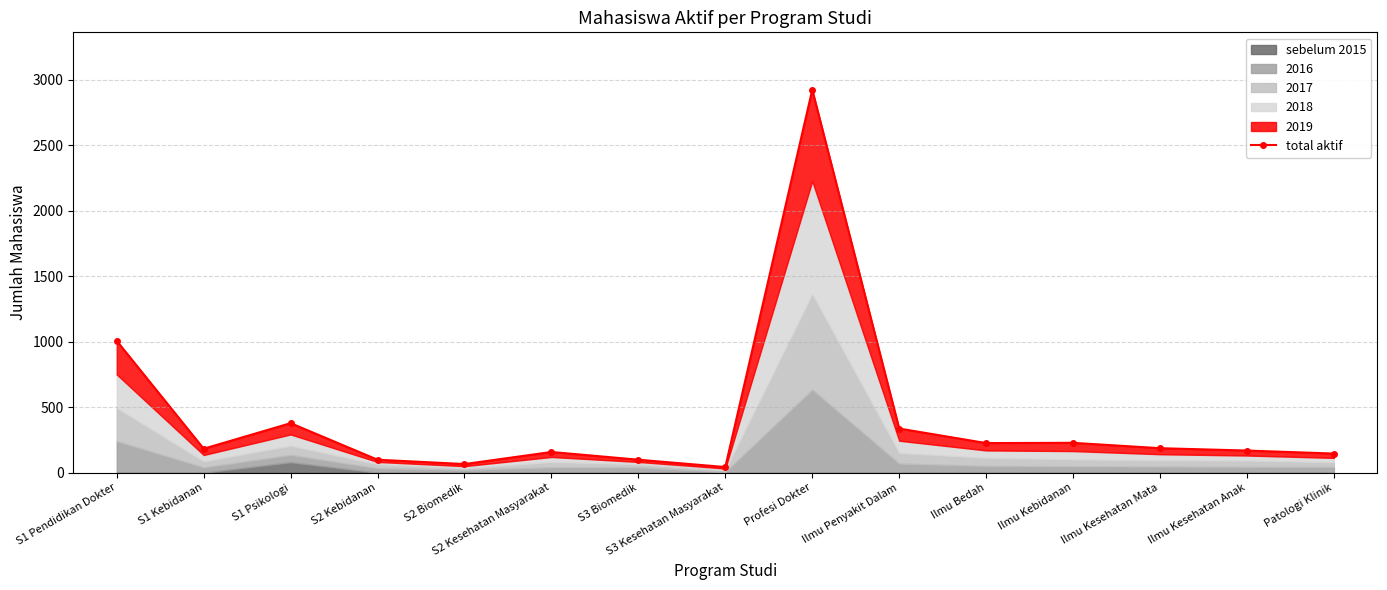

Does the chart display data point markers on the line(s)?

Yes